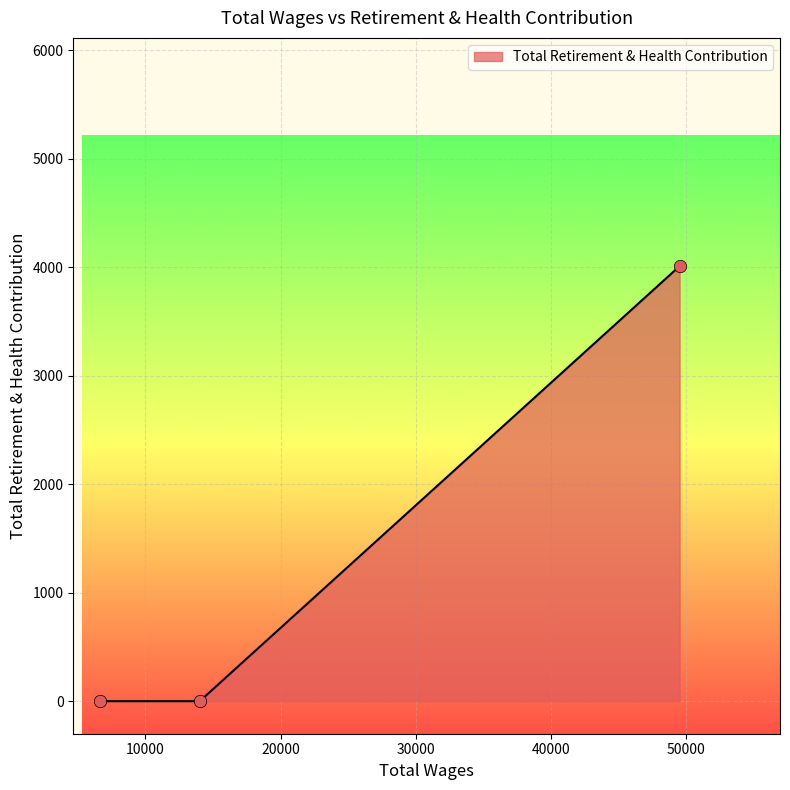

What is the maximum value shown in the chart?

4011